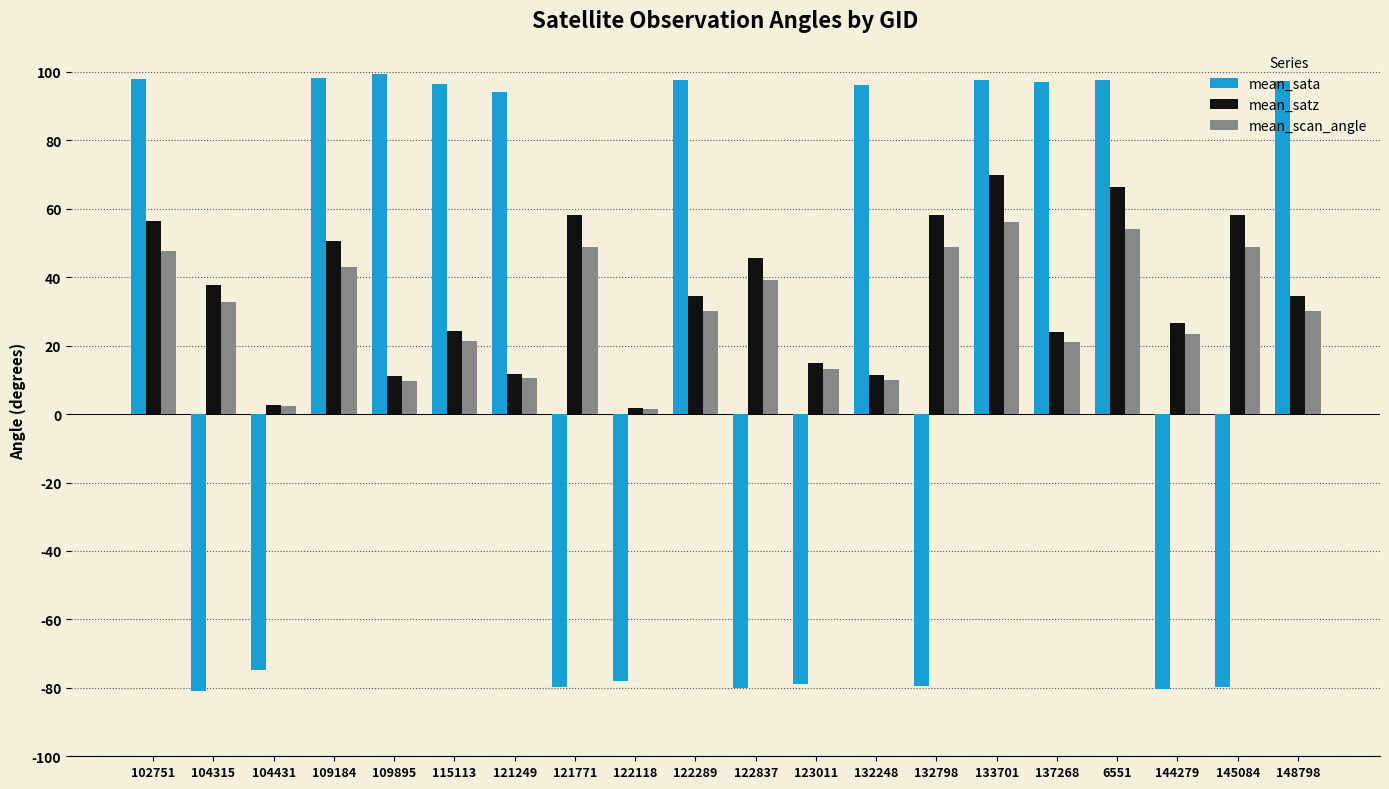

How many data points does each series have?

20